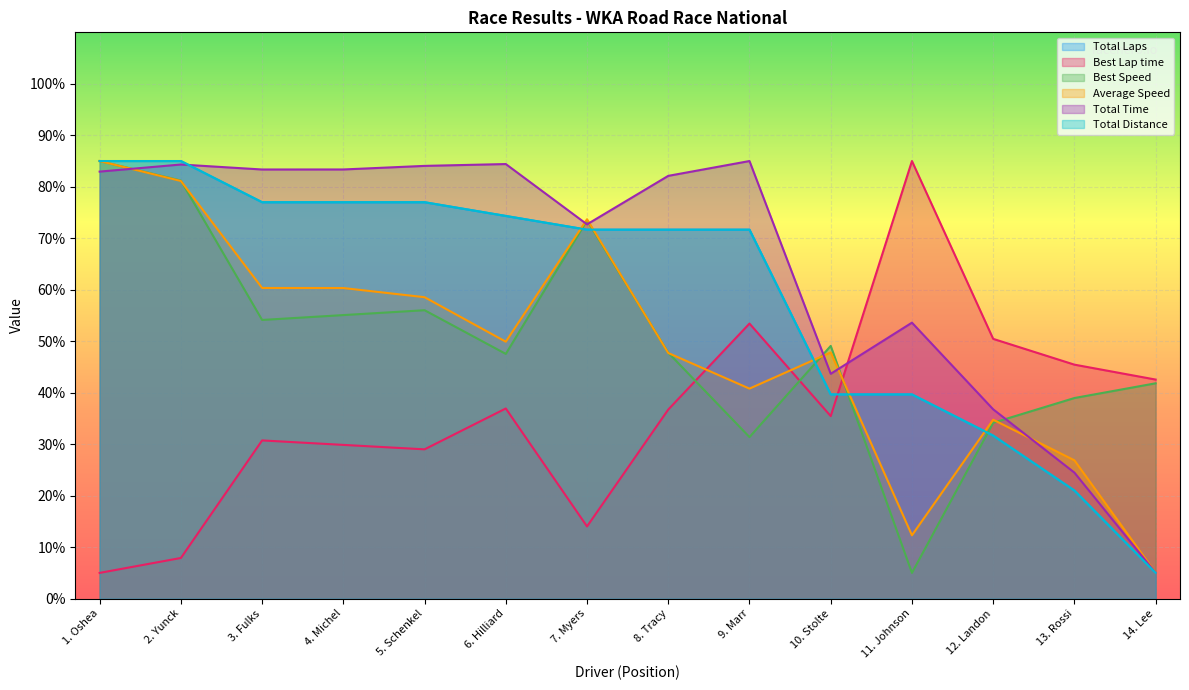

How many values in the Best Speed series exceed 49?

7